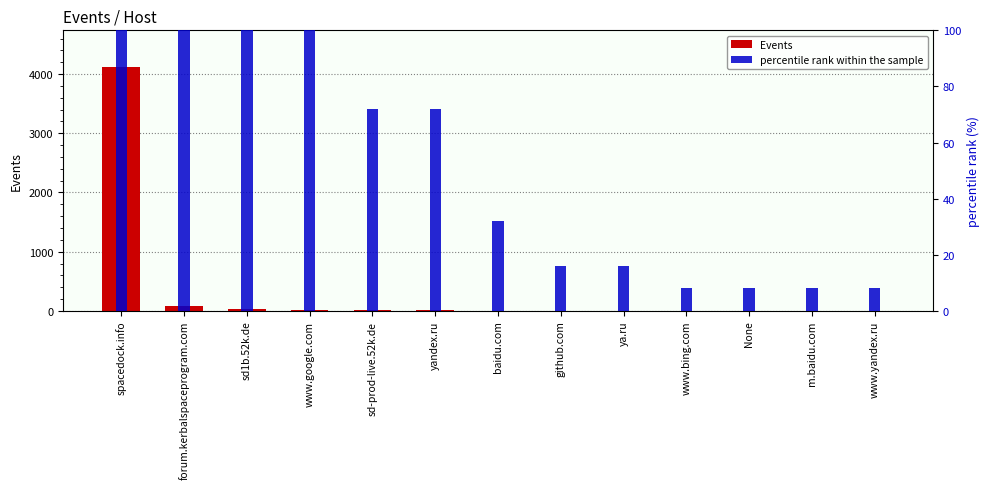

What are all the series names shown in the legend?

Events, percentile rank within the sample